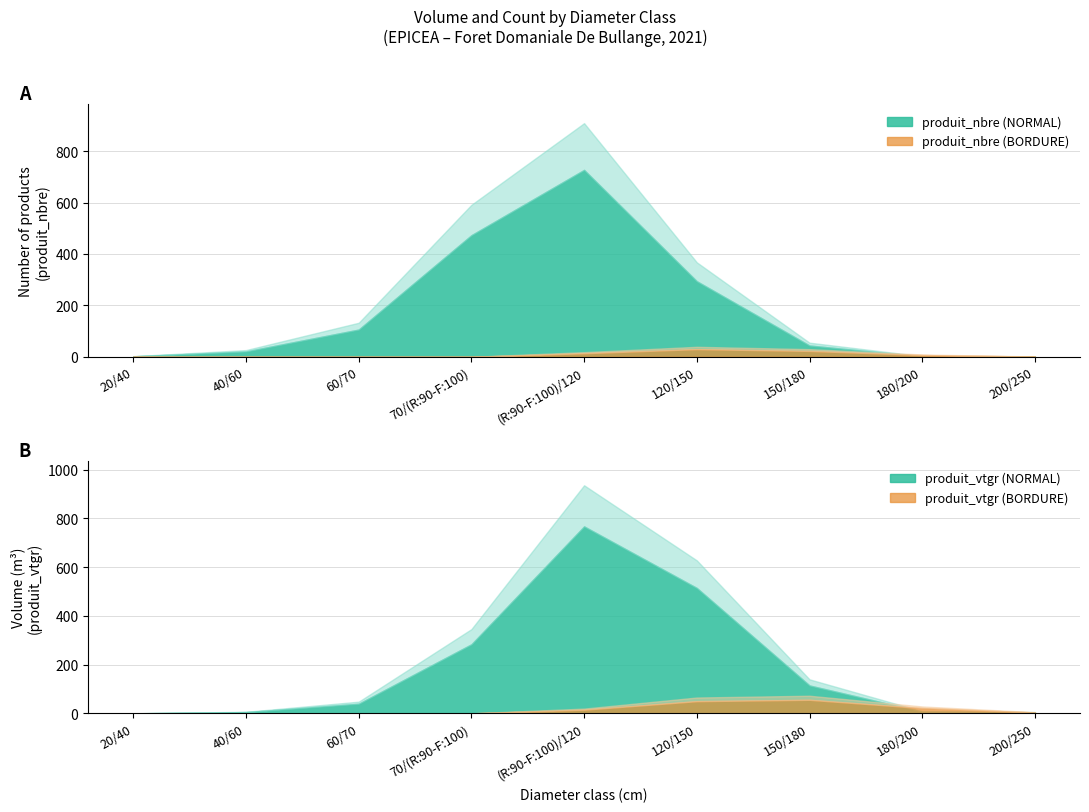

How many series are shown in this chart?

2